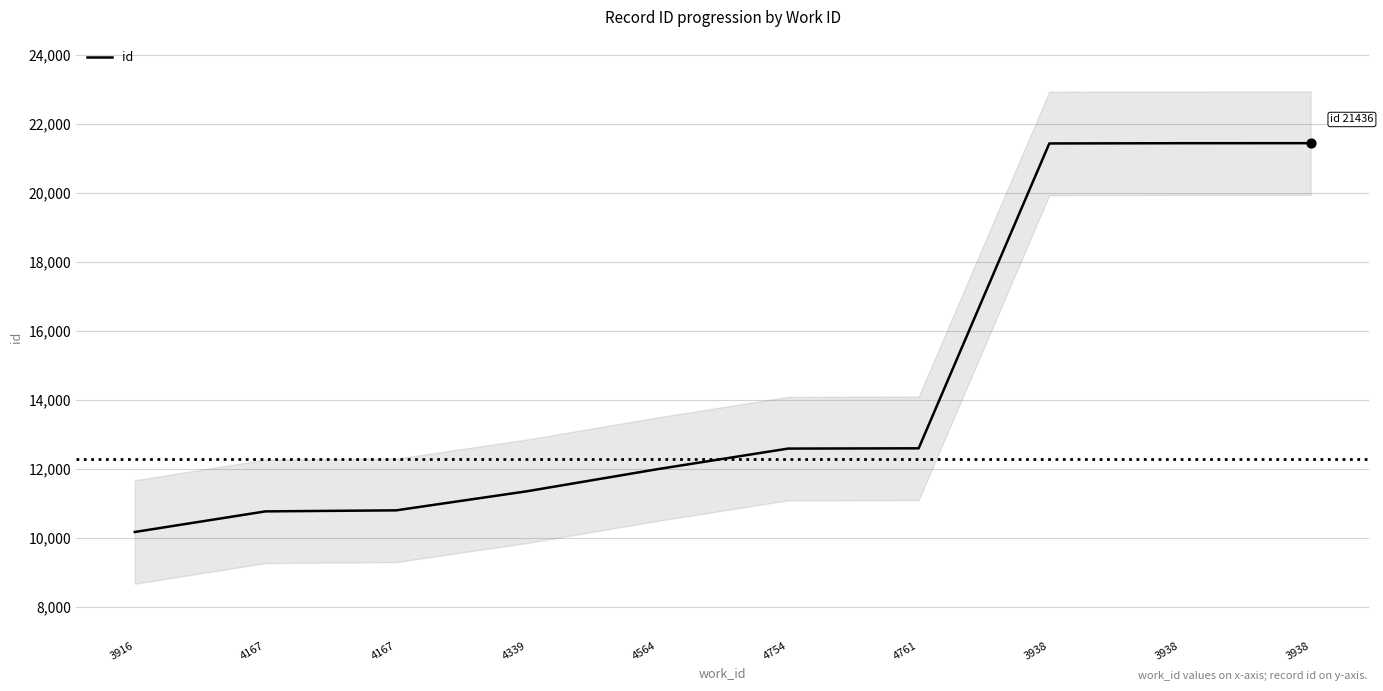

What is the change in value from 4167 to 3938?

+10671